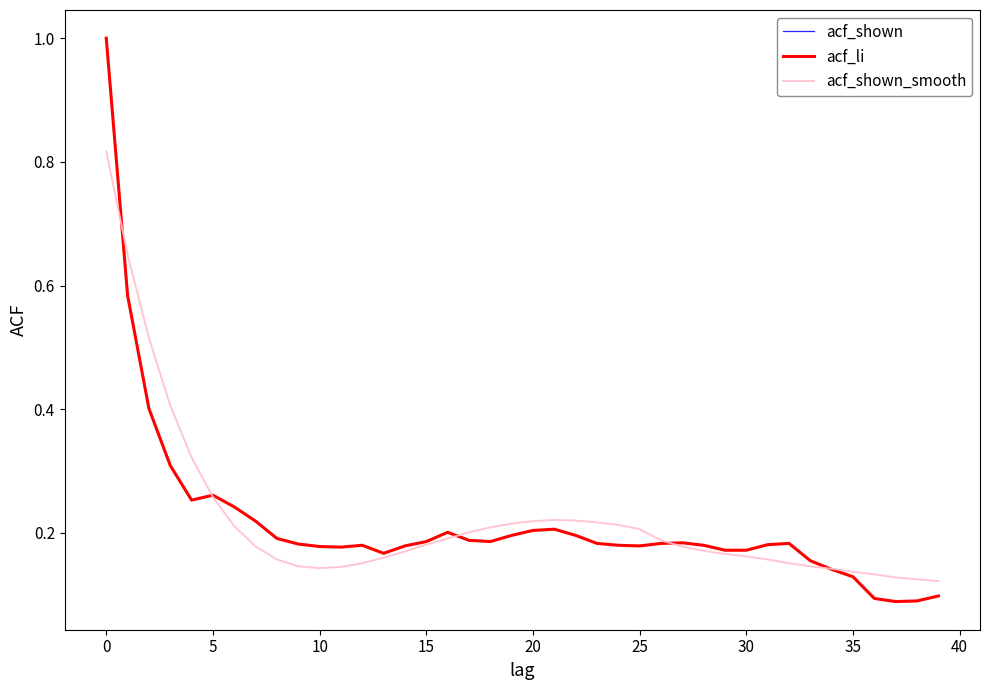

How many lines are shown in the chart?

3